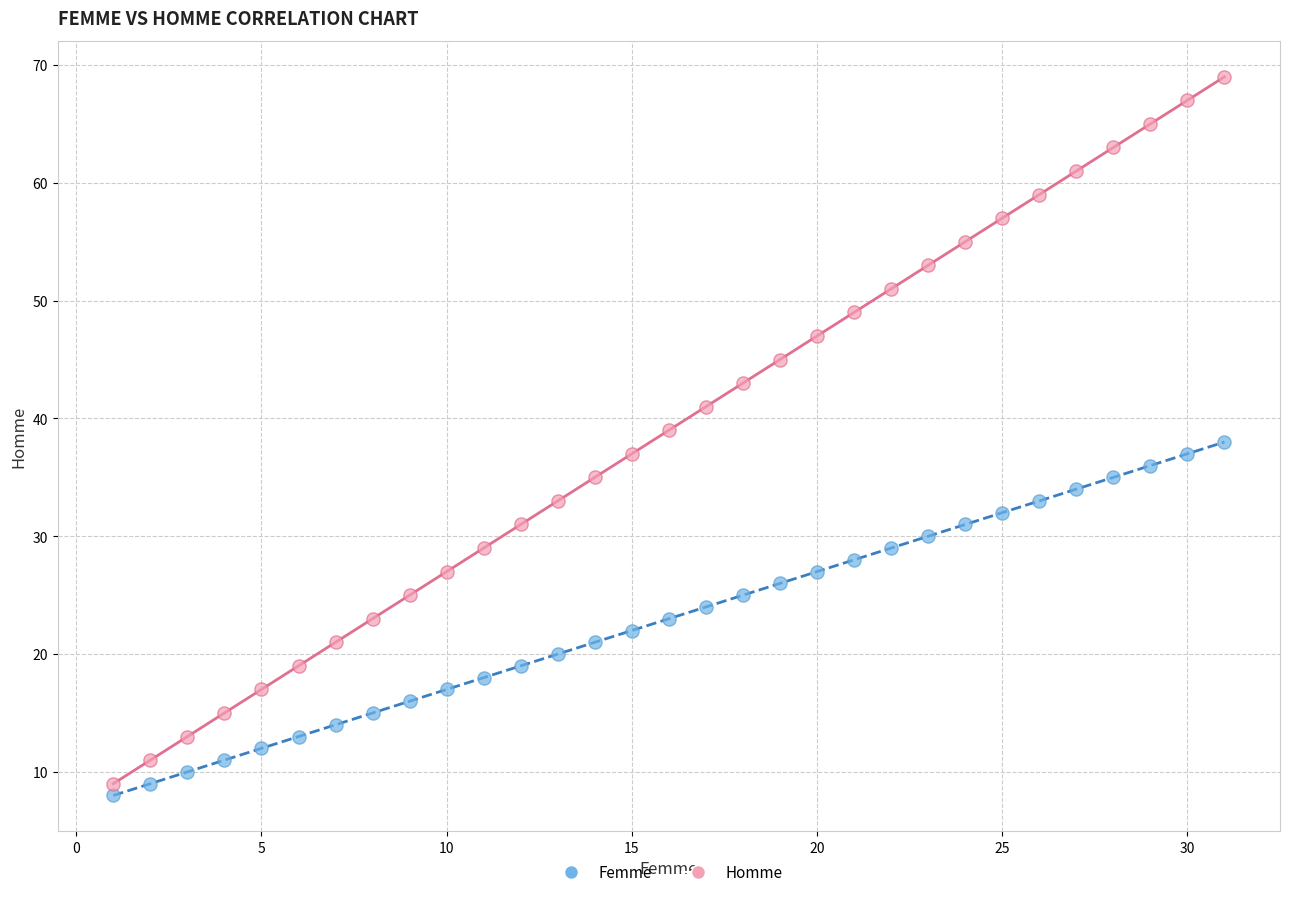

Which series contains the highest Y value?

Homme